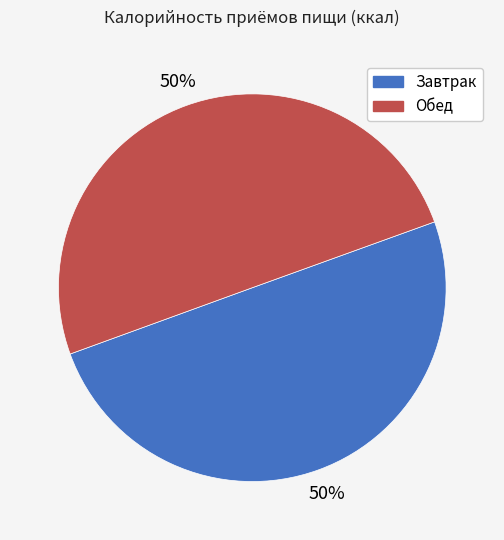

To the nearest percent, what percentage of the pie is Завтрак?

50%